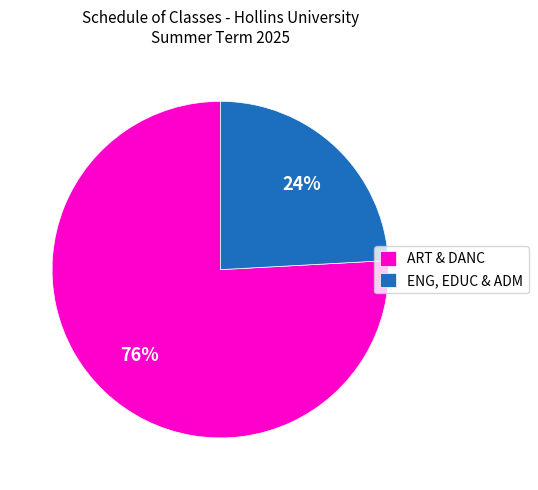

Is the sum of ENG, EDUC & ADM and ART & DANC greater than half?

Yes